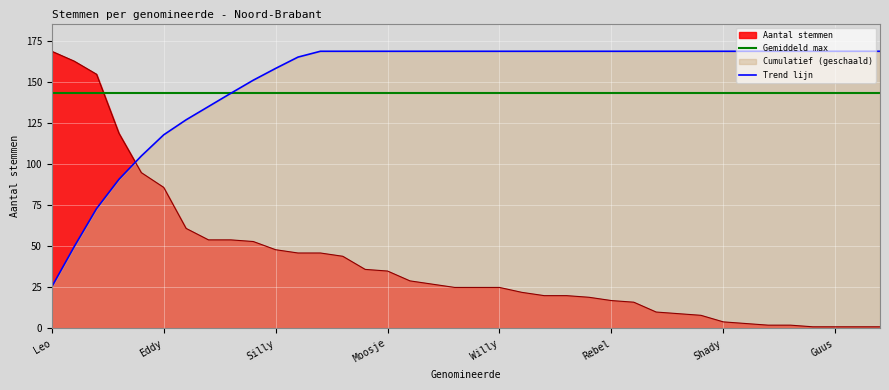

True or false: Trend lijn has more than 1 interior local peaks.

False